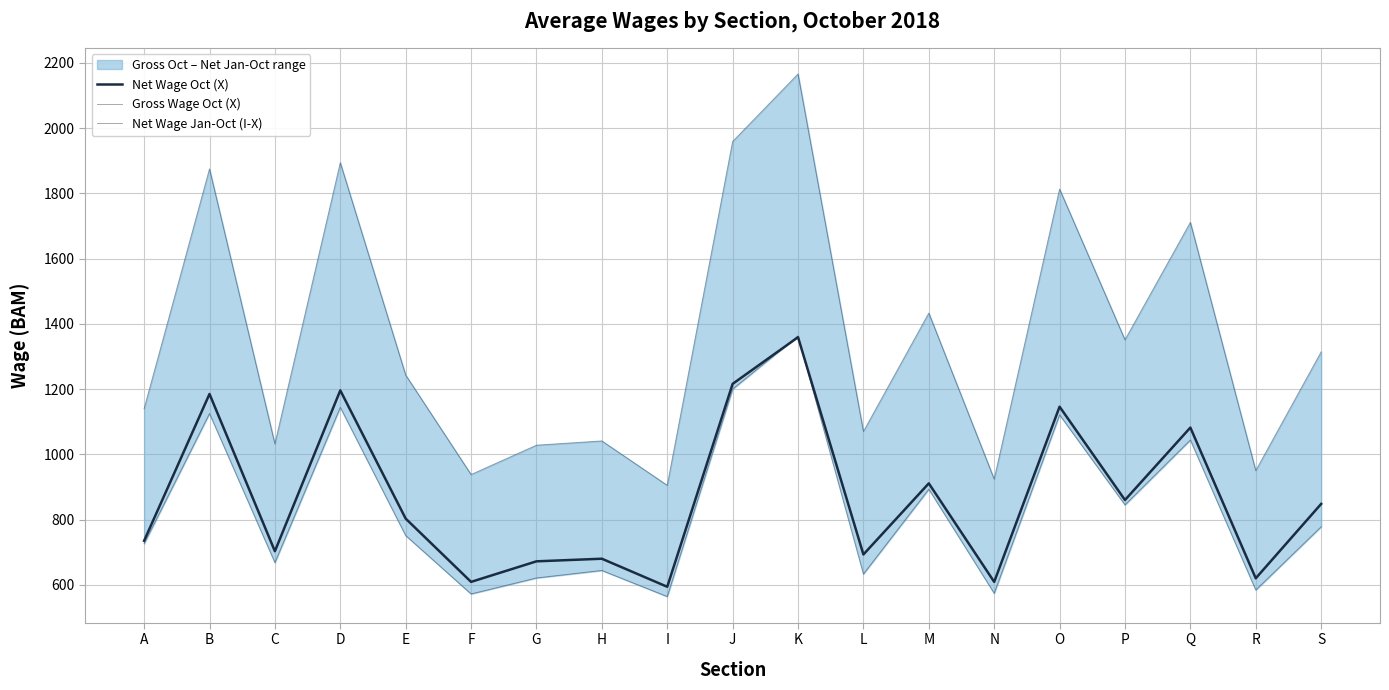

What are all the series names shown in the legend?

Net Wage Oct (X), Gross Wage Oct (X), Net Wage Jan-Oct (I-X)